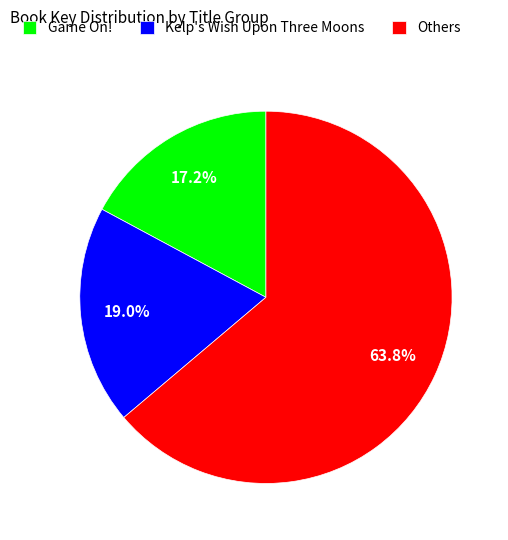

Rank the categories by value from highest to lowest.

Others, Kelp's Wish Upon Three Moons, Game On!